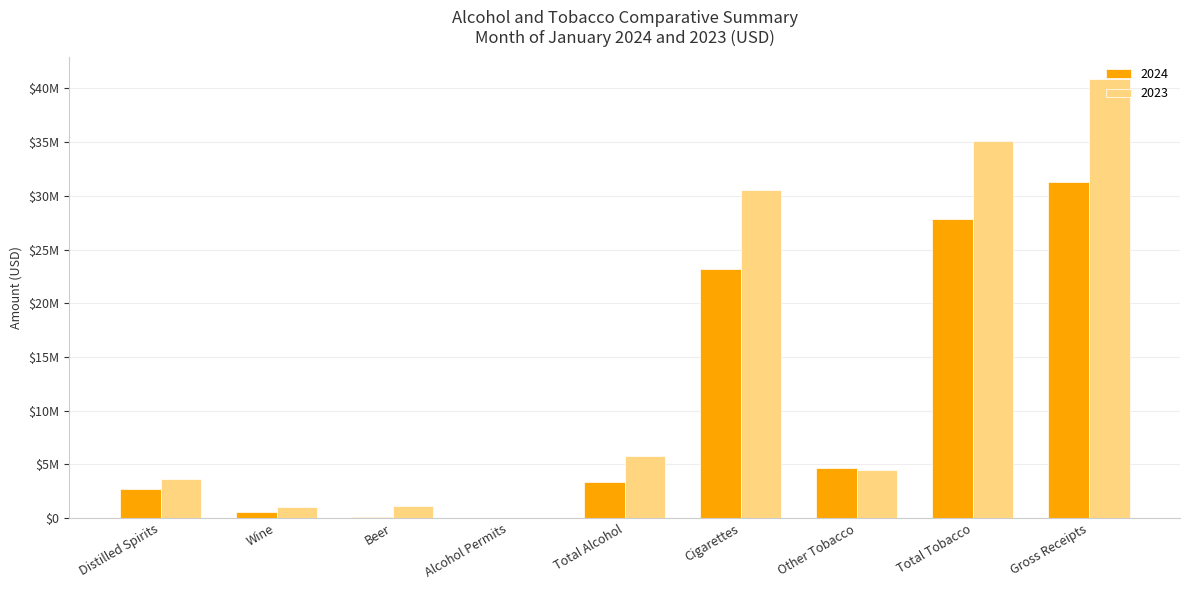

What is the label of the 2nd bar from the left?

Wine